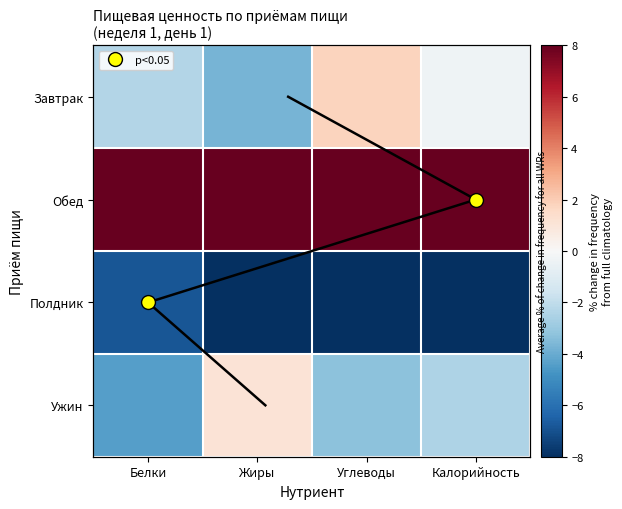

At Калорийность, list the series in order from smallest to largest.

Полдник, Ужин, Завтрак, Обед